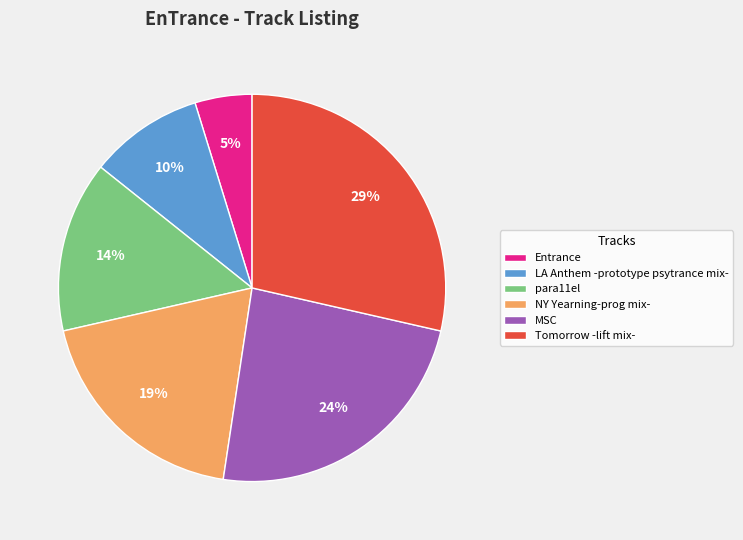

Between LA Anthem -prototype psytrance mix- and Tomorrow -lift mix-, which is larger?

Tomorrow -lift mix-